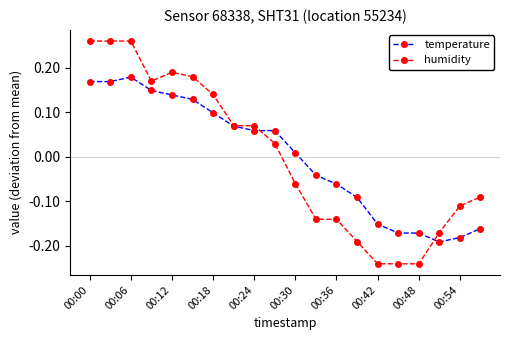

Rank the series by their maximum value, from highest to lowest.

humidity, temperature